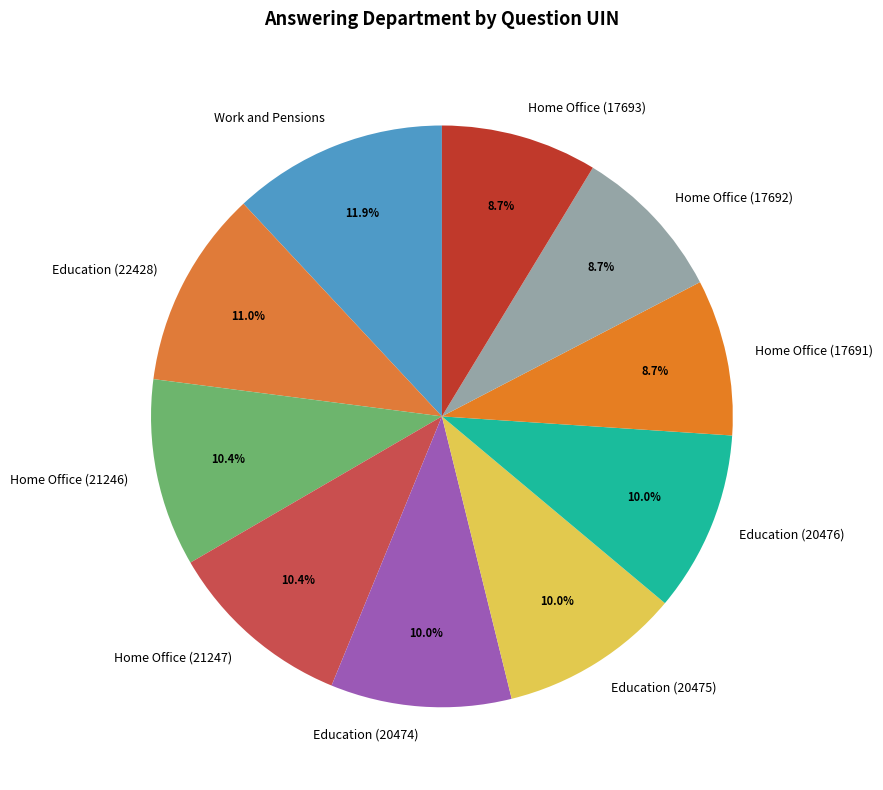

Is Education (20474) the majority of the pie?

No